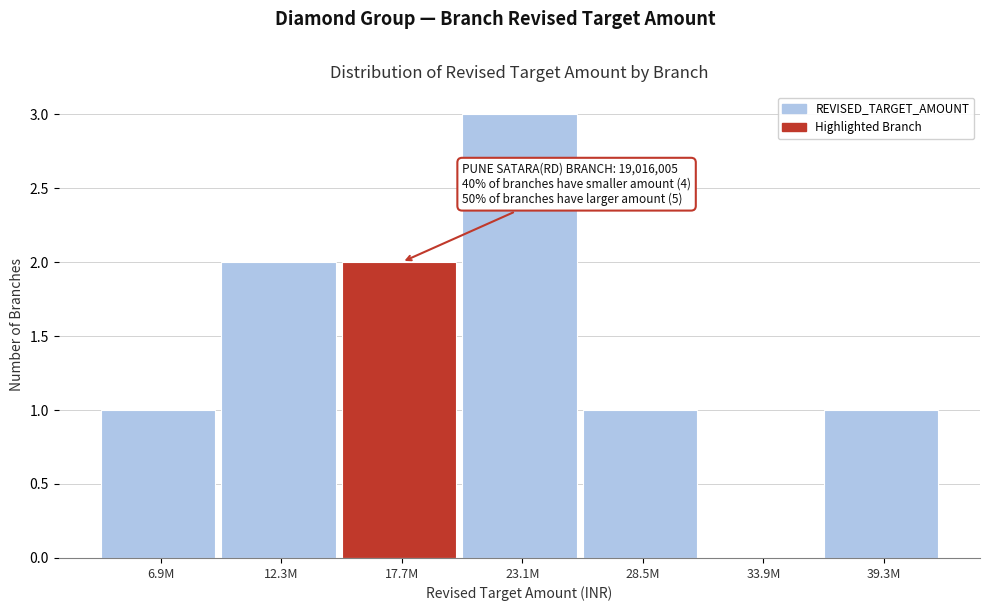

Reading left to right, extract all data points from this chart.

6.9M=1	12.3M=2	17.7M=2	23.1M=3	28.5M=1	33.9M=0	39.3M=1